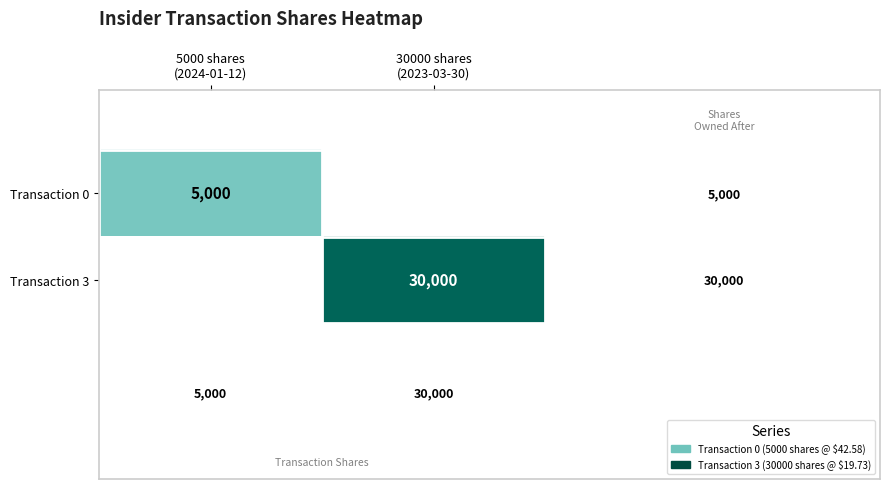

Is it true that Transaction 0 equals 0 at 30000 shares (2023-03-30)?

True